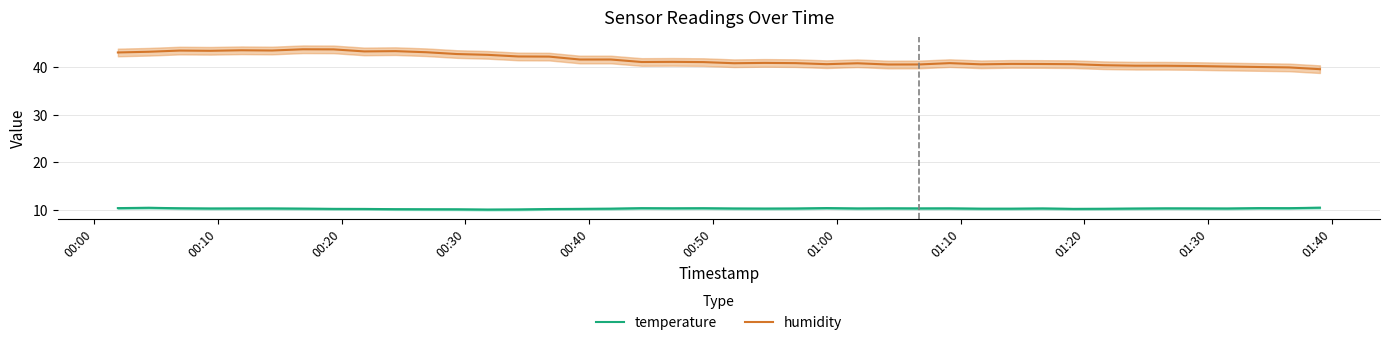

How many data points in humidity are less than 41?

20